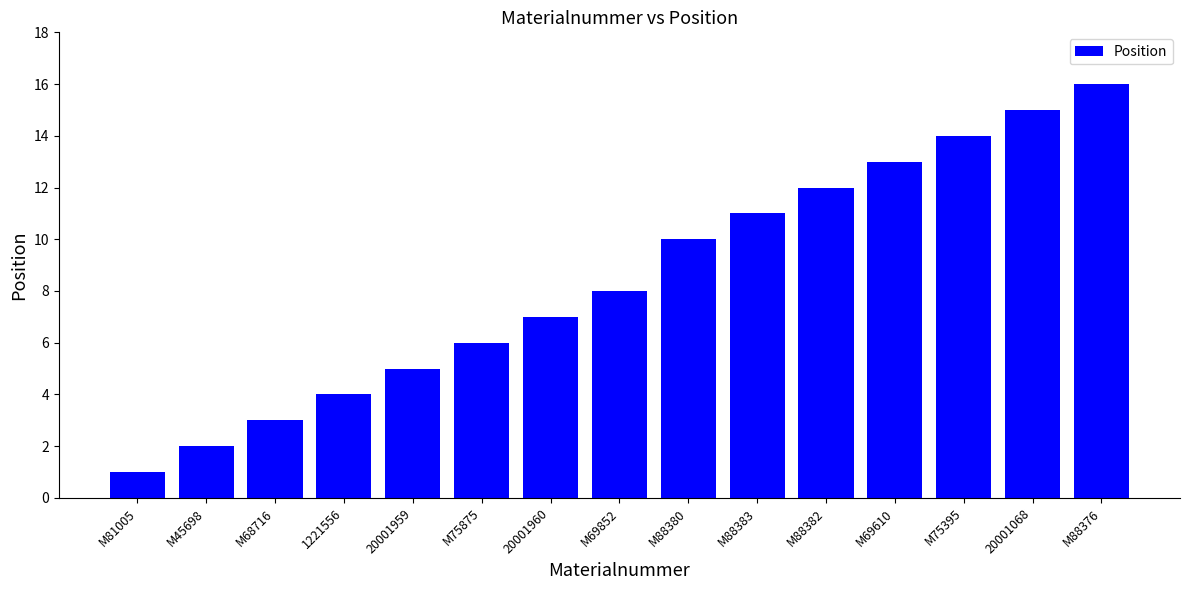

Is it true that the value at M68716 is 3?

True